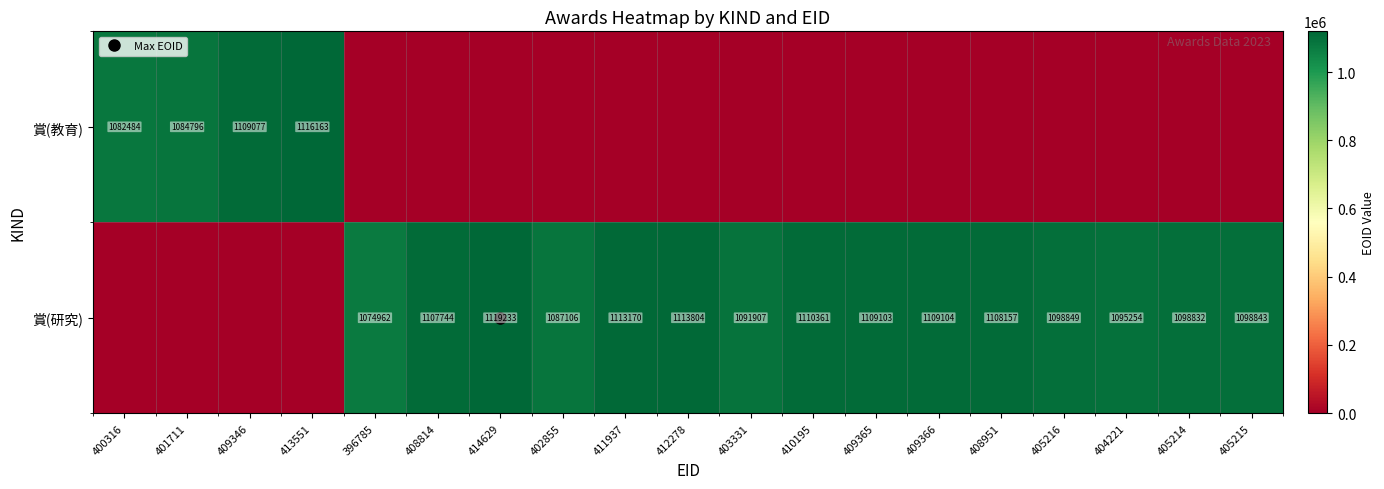

True or false: 賞(教育) has a value of 350000 at 414629.

False